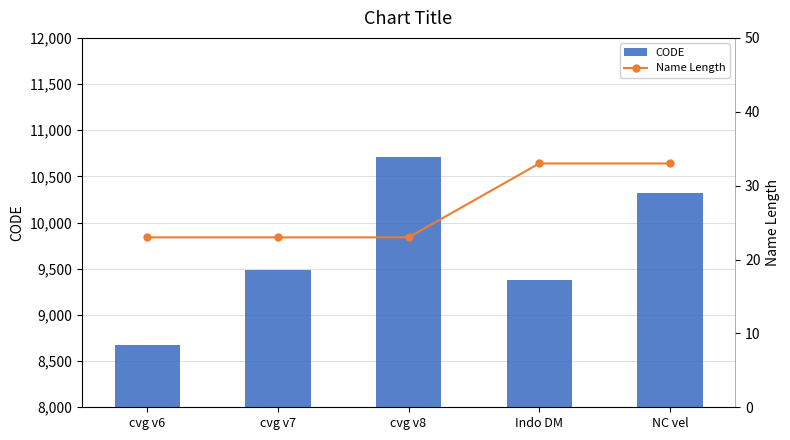

What is the difference between the CODE values at cvg v7 and Indo DM?

108